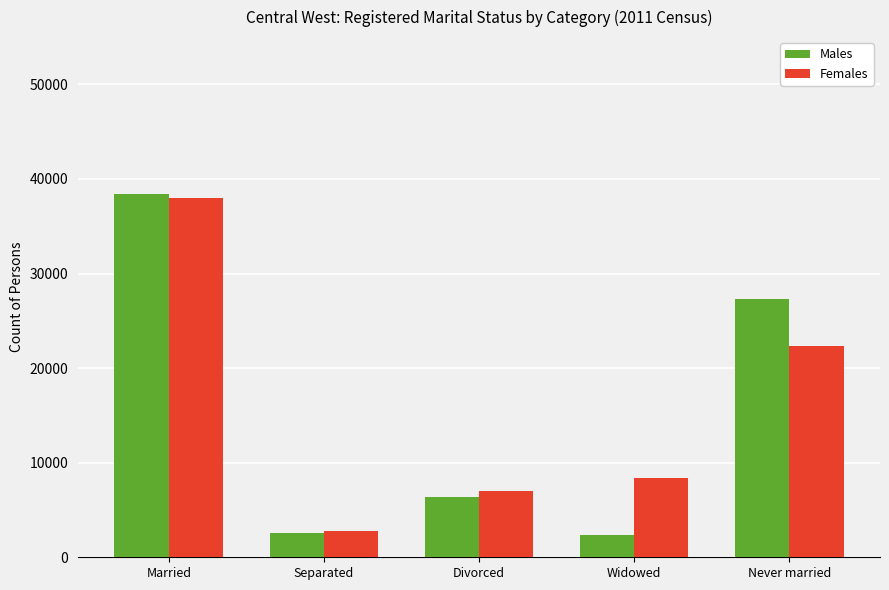

What is the spread (max minus min) of values at Separated?

226